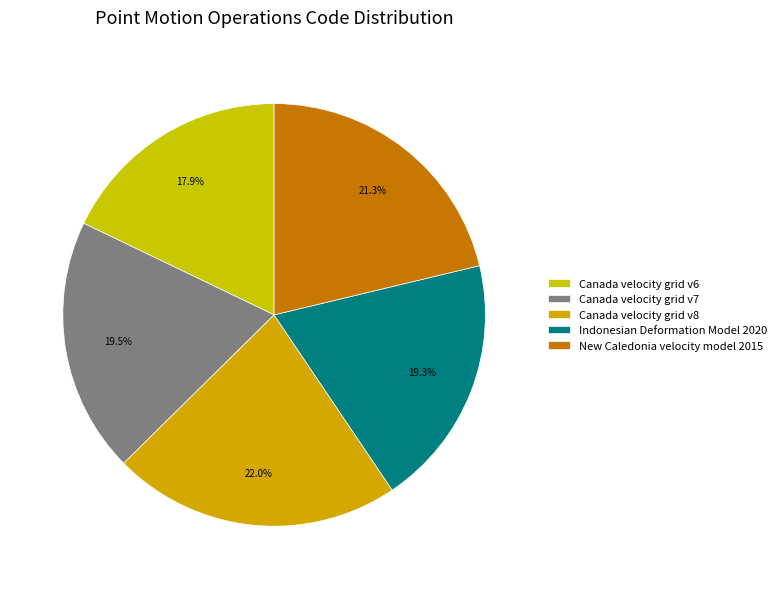

To the nearest percent, what is the difference between the Canada velocity grid v6 and Indonesian Deformation Model 2020 slice percentages?

1%